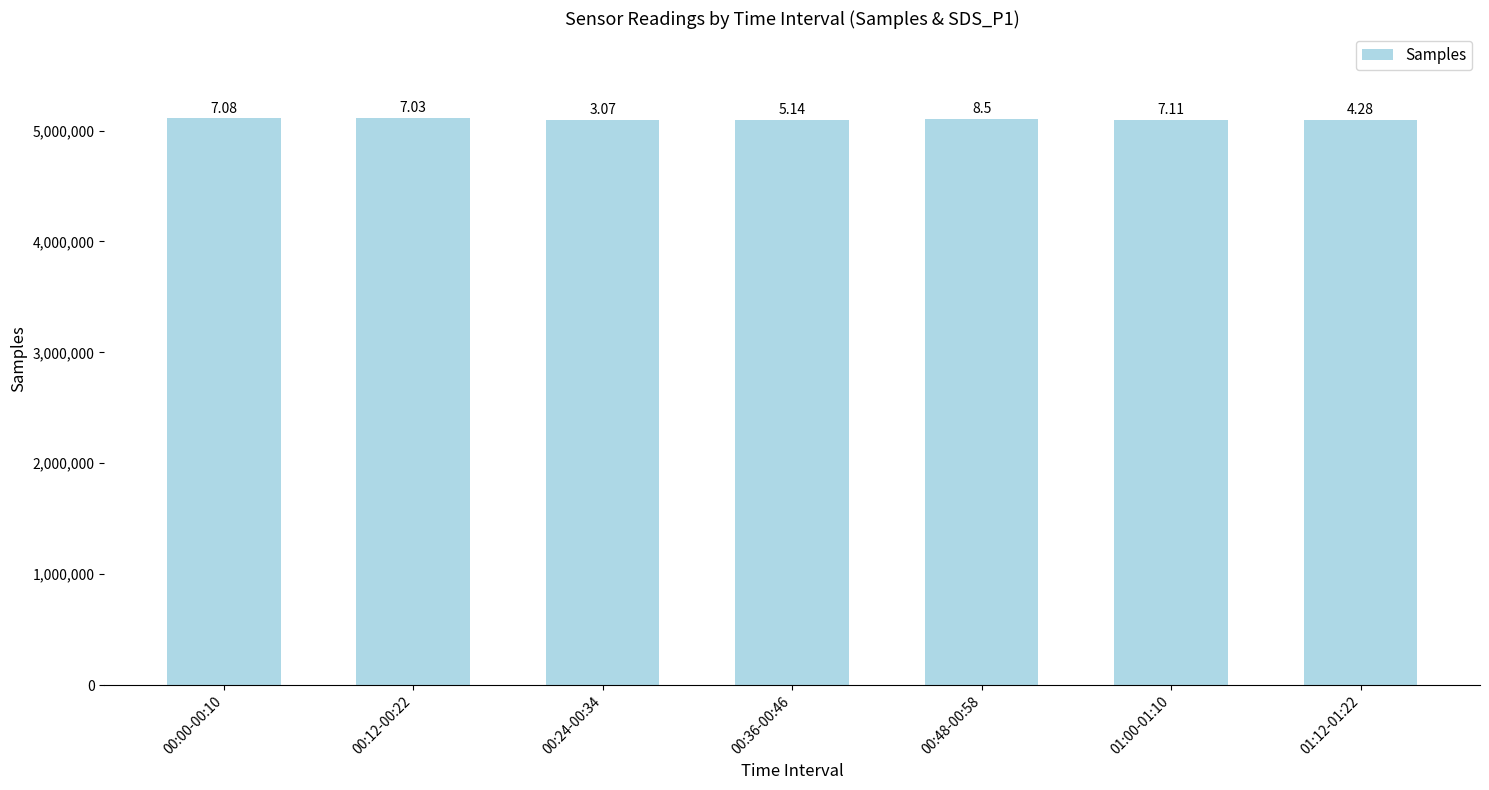

How many bars are there in total?

7